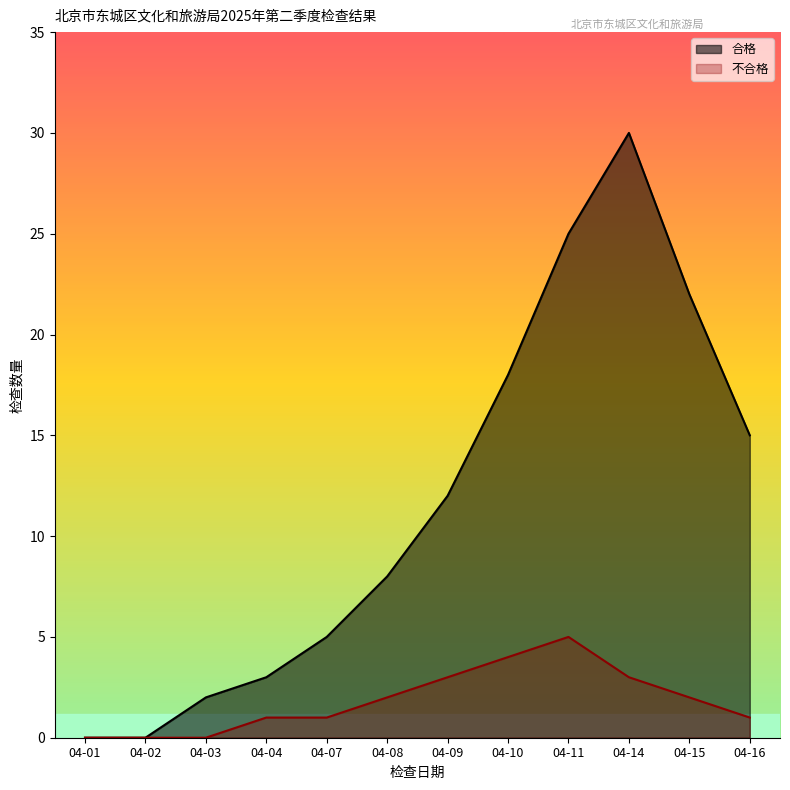

Is the value of 不合格 at 04-07 greater than the value of 合格 at 04-03?

No